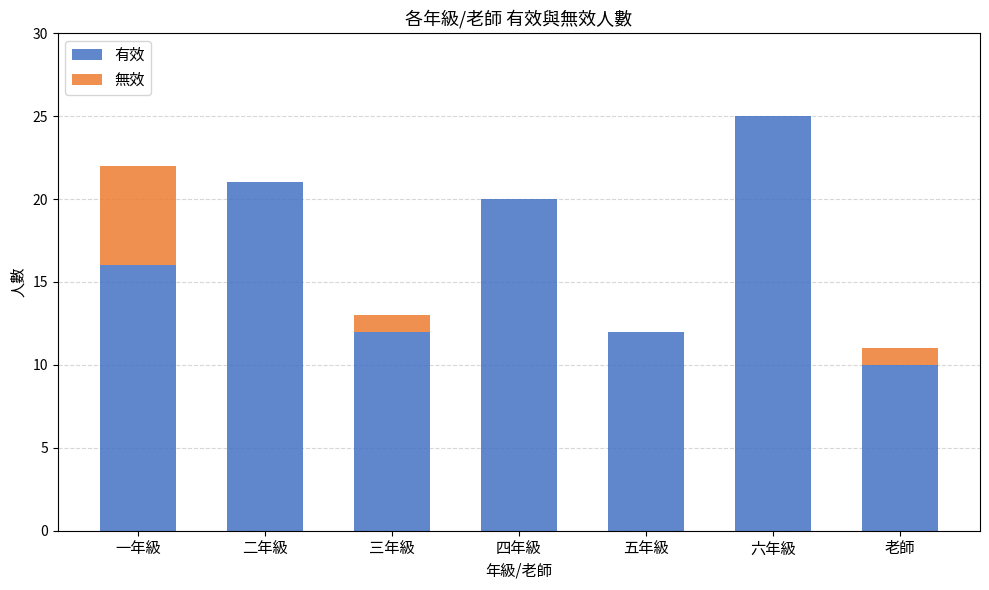

Are the bars horizontal?

No